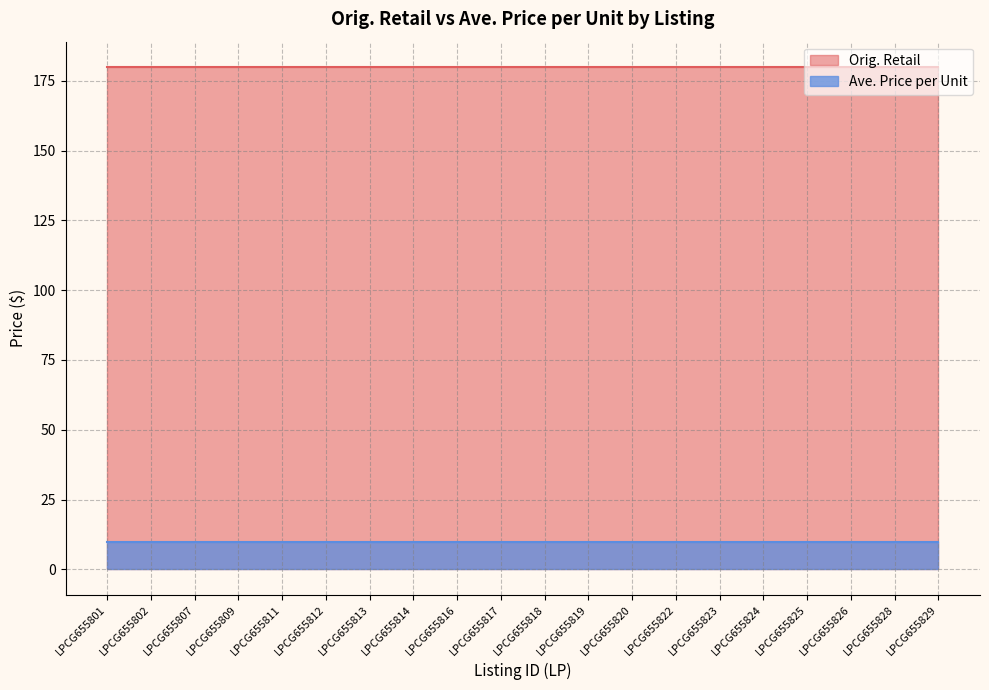

List the labels in order of Orig. Retail value, largest first.

LPCG655801, LPCG655802, LPCG655807, LPCG655809, LPCG655811, LPCG655812, LPCG655813, LPCG655814, LPCG655816, LPCG655817, LPCG655818, LPCG655819, LPCG655820, LPCG655822, LPCG655823, LPCG655824, LPCG655825, LPCG655826, LPCG655828, LPCG655829